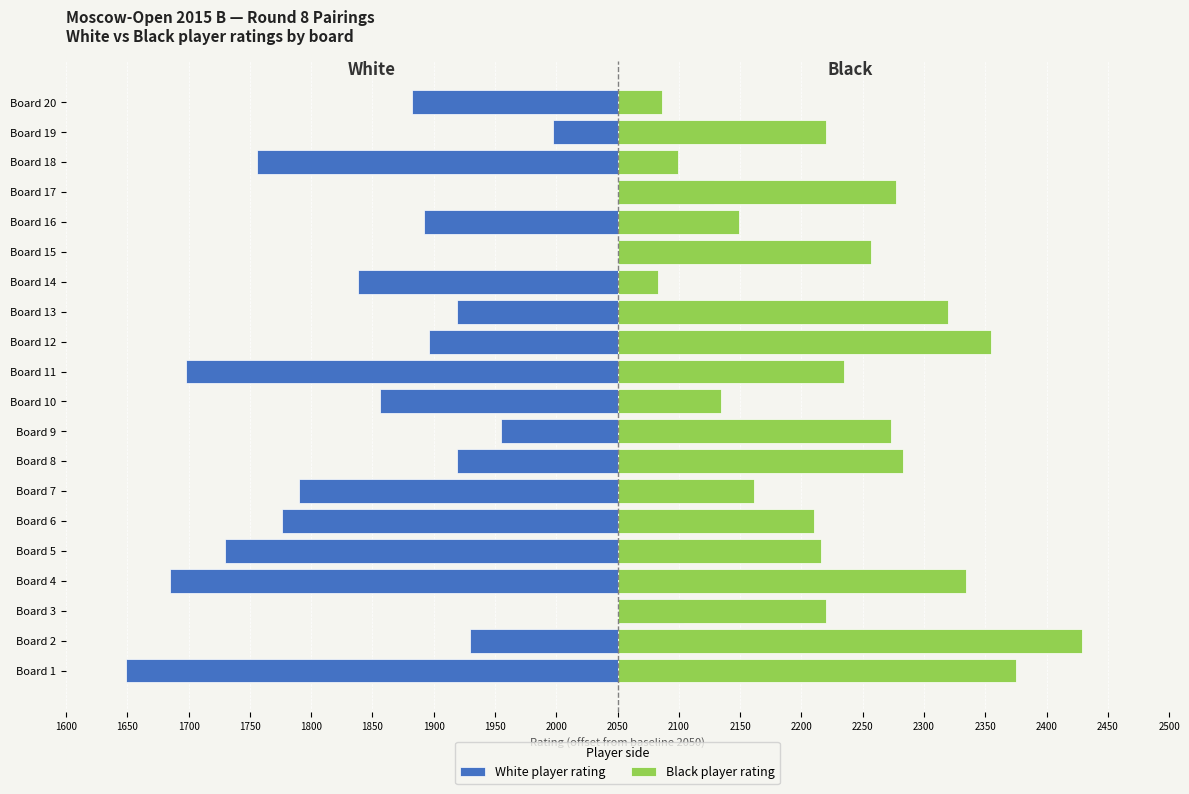

List the series in order of their overall mean, lowest first.

White player rating, Black player rating